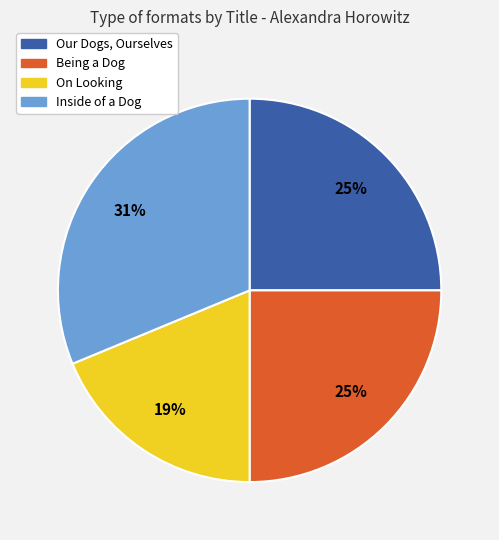

To the nearest percent, what is the difference between the Our Dogs, Ourselves and On Looking slice percentages?

6%